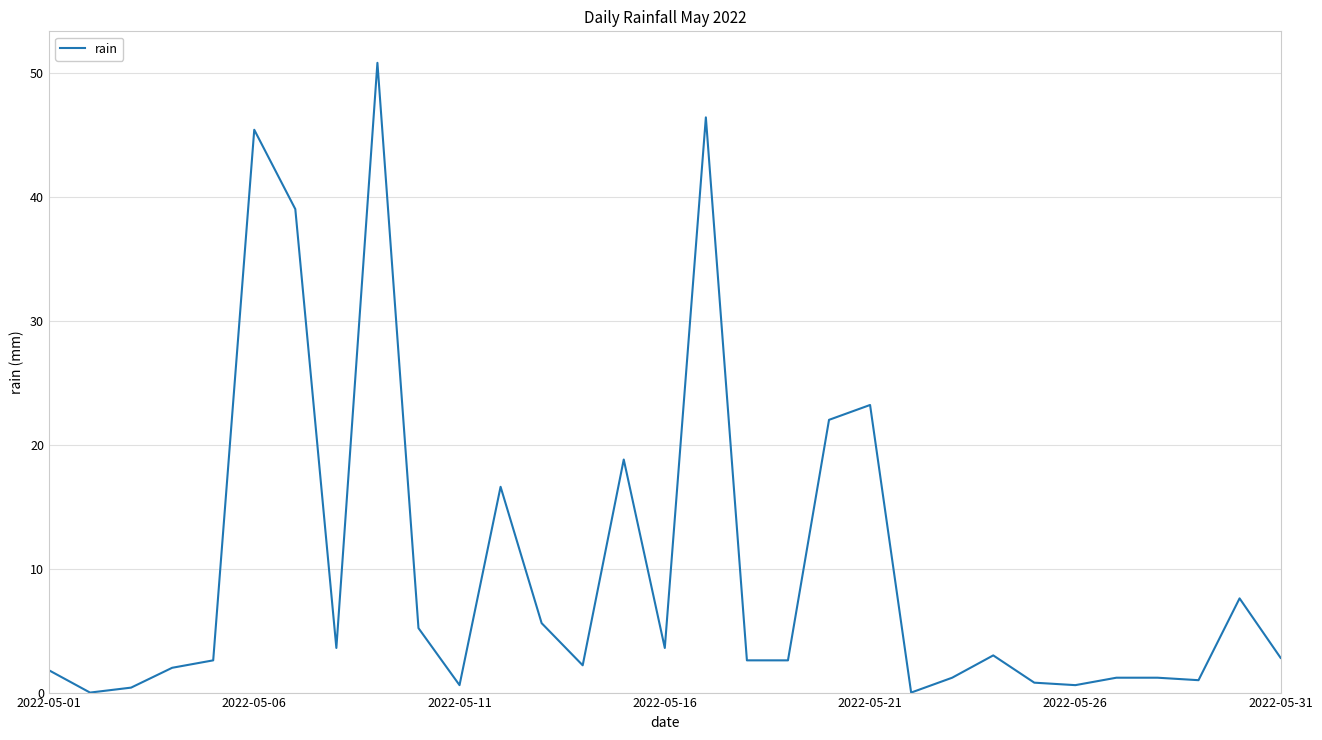

What is the greatest value displayed?

50.8